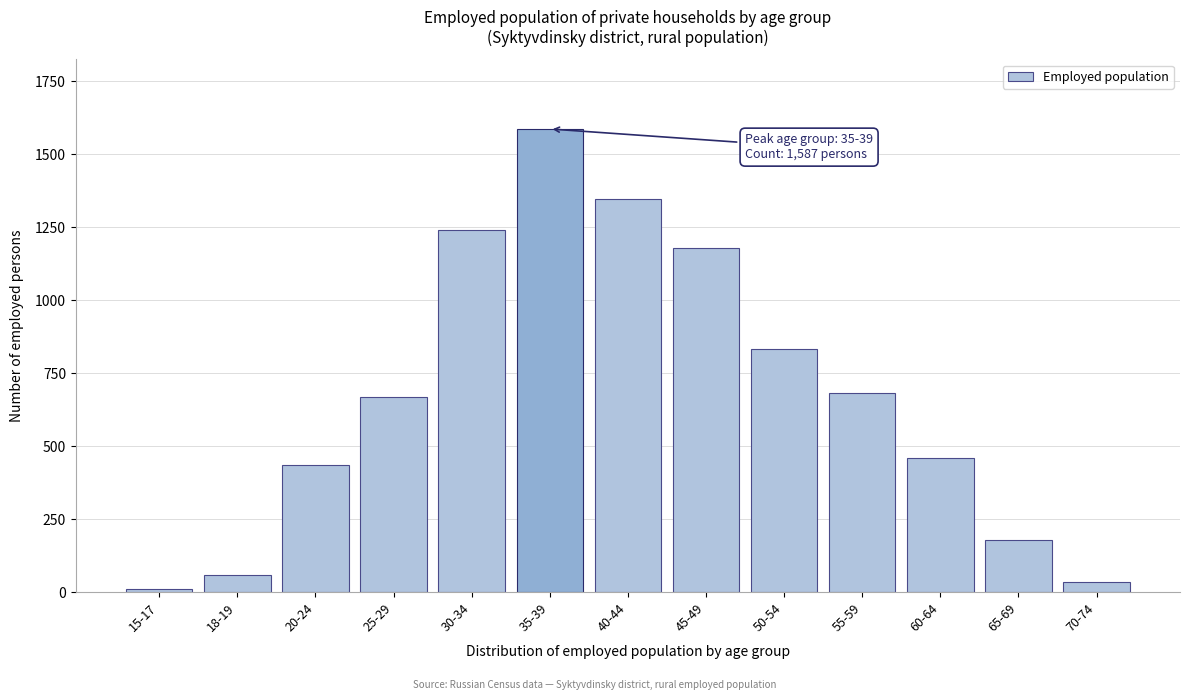

Reading left to right, what are all the values shown in this chart?

10	60	434	670	1241	1587	1347	1179	834	681	458	180	34